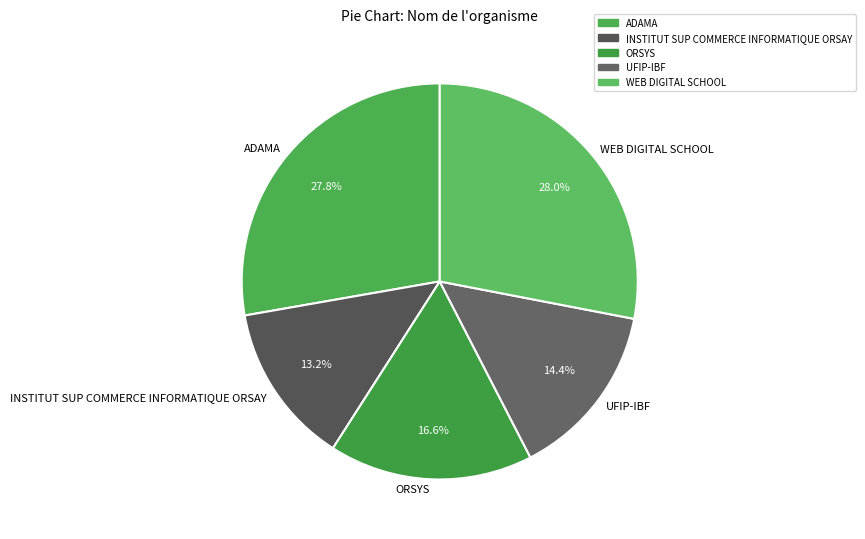

The ORSYS slice represents 26% of the pie. True or false?

False